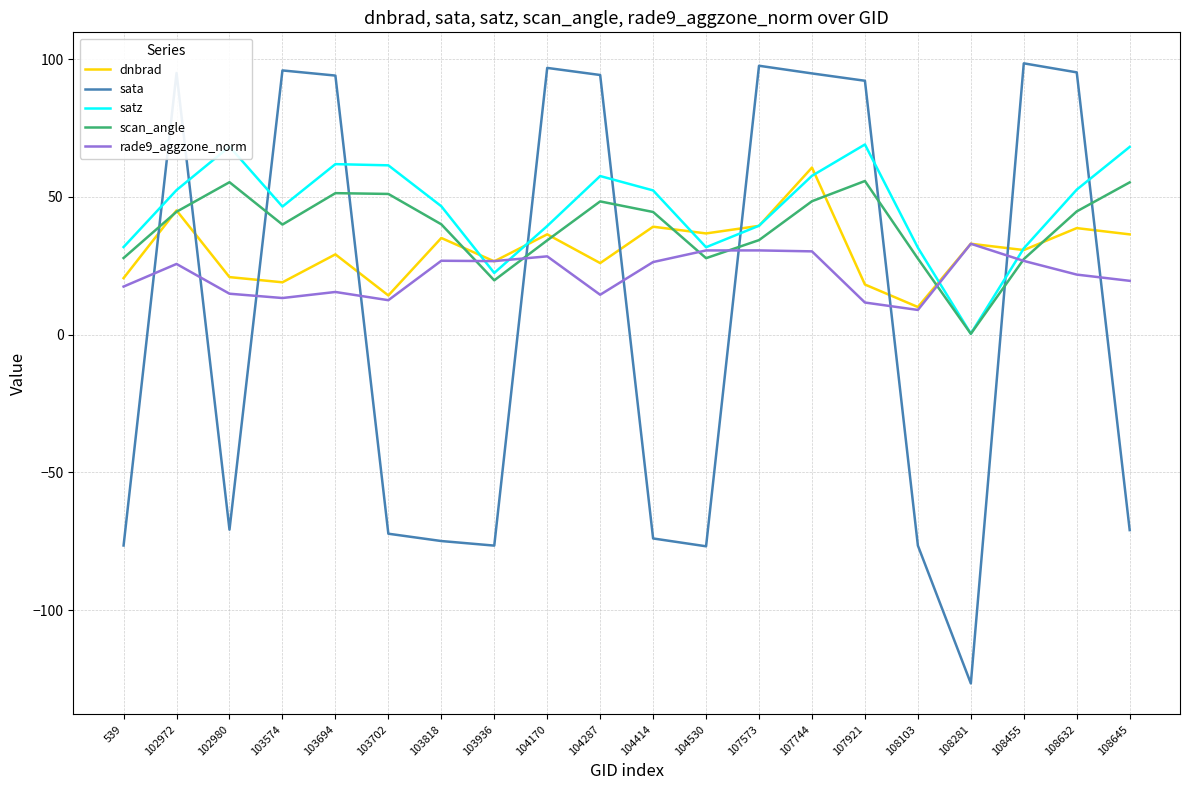

What is the difference between the satz values at 102972 and 103702?

9.0